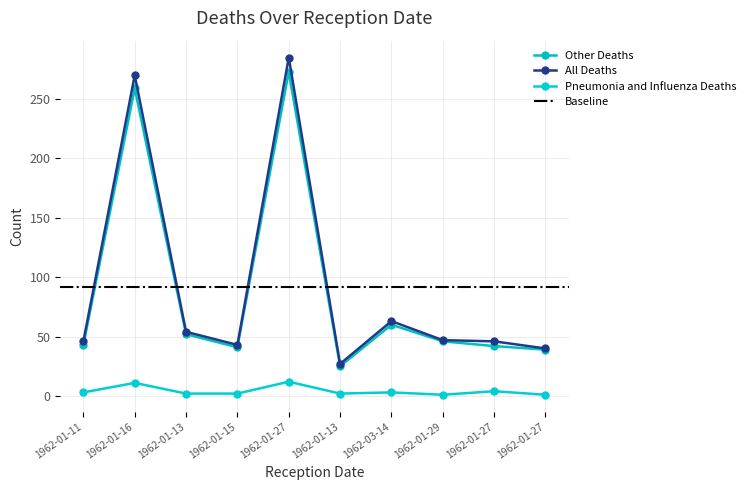

True or false: All Deaths and Pneumonia and Influenza Deaths intersect in this chart.

False